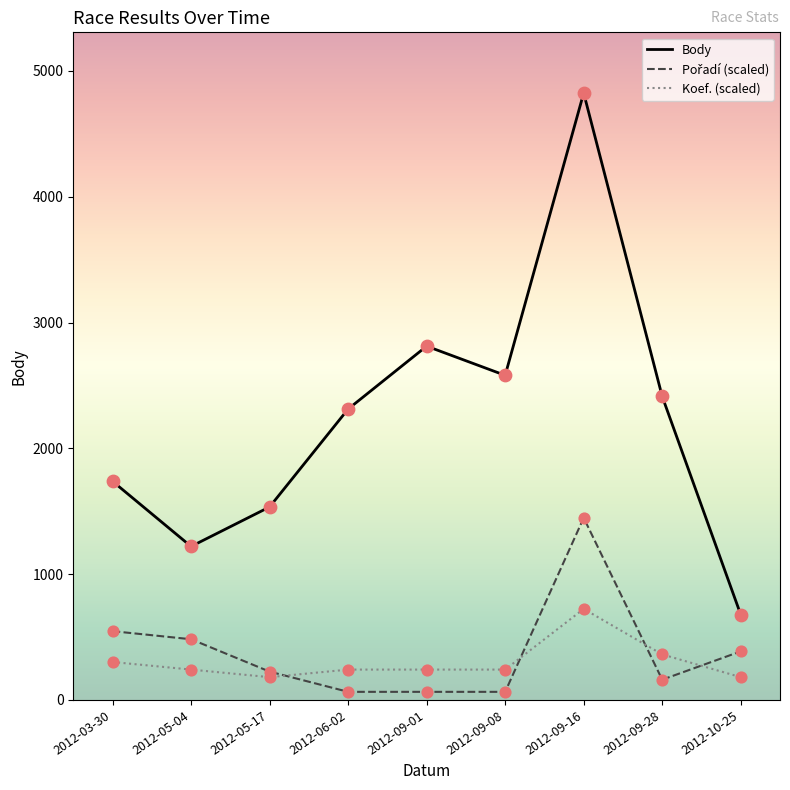

What is the difference between the highest and lowest values at 2012-03-30?

1436.5